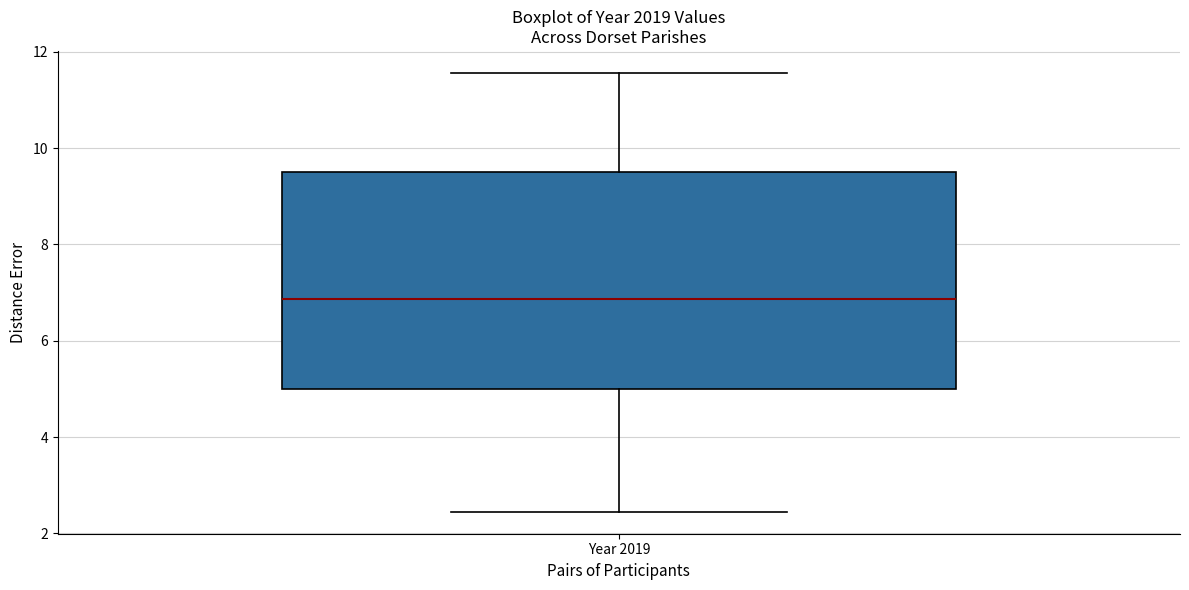

Transcribe this box plot: give where the median line is, the range the box spans, and where the two whiskers end, as read against the y-axis. The values are not printed on the chart, so give them approximately, as read against the axis.

median 6.8, box 5.0 to 9.6, whiskers 2.4 to 11.6